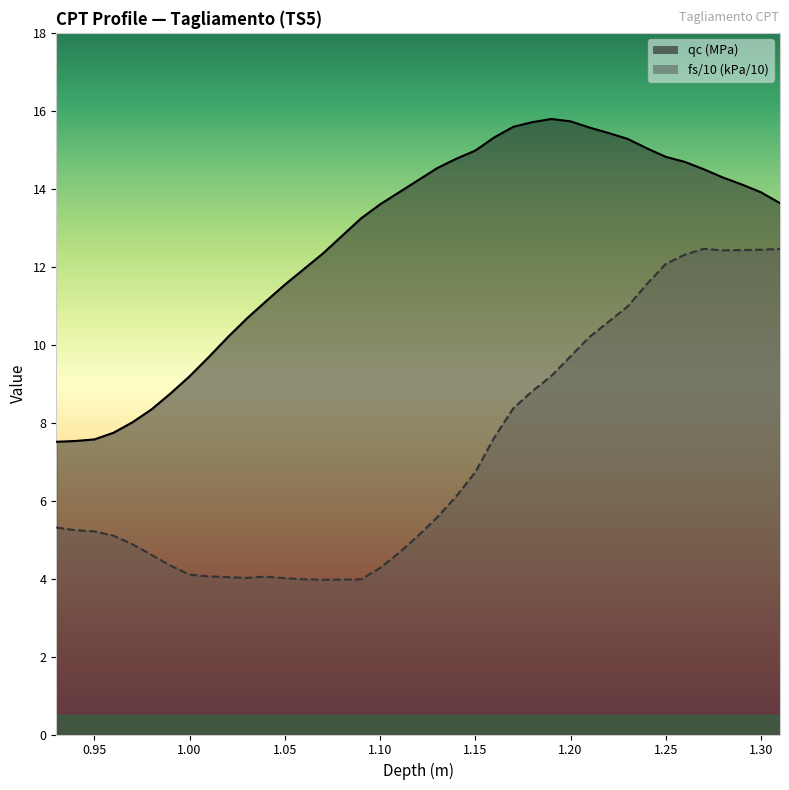

True or false: fs has more than 0 interior local peaks.

True